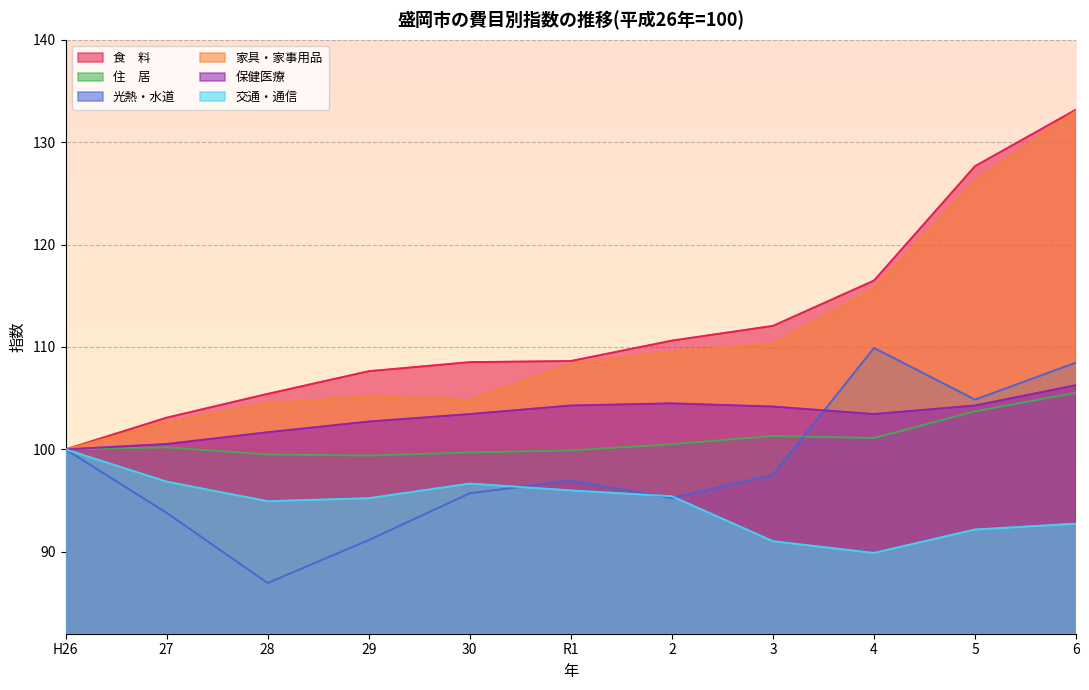

How many lines are shown in the chart?

6